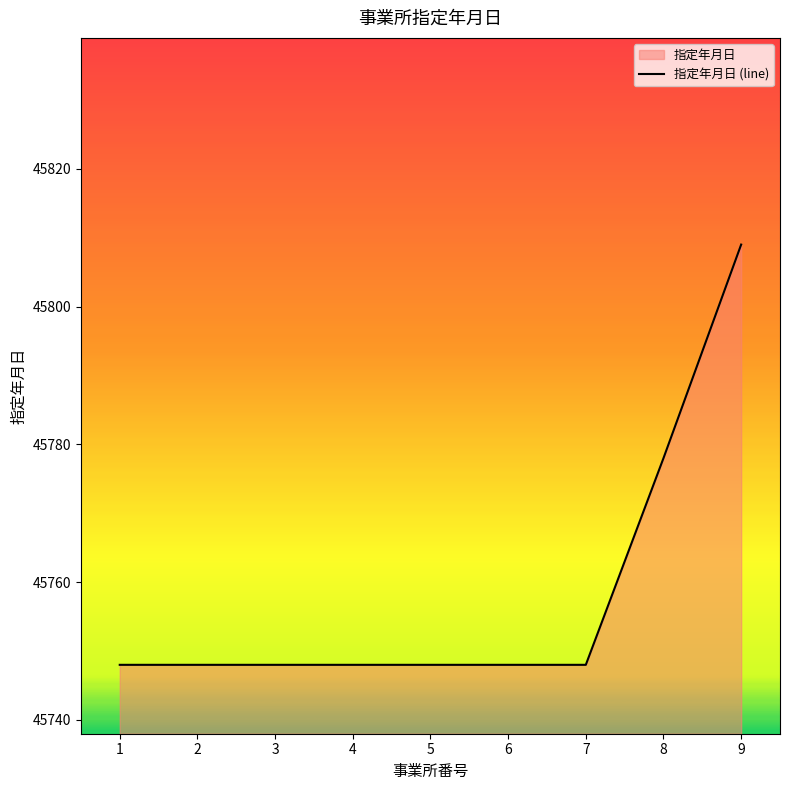

The value at 7 is 45748. True or false?

True